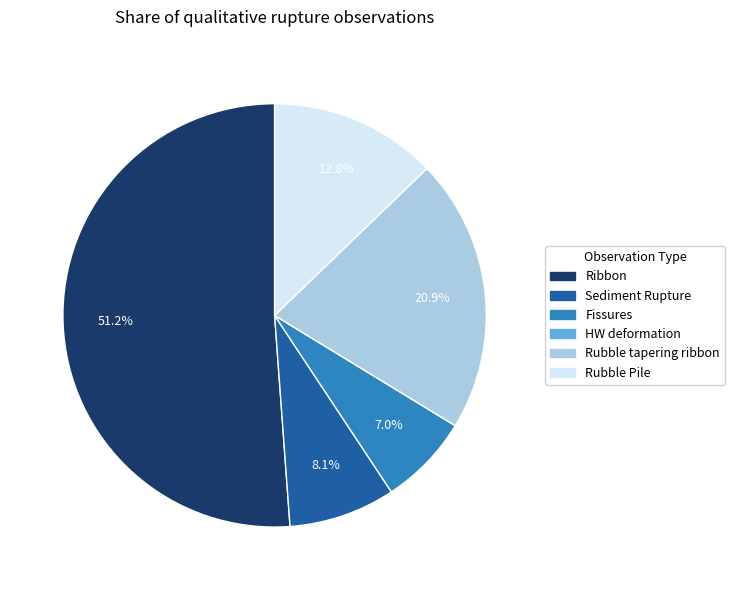

How much of the chart is everything except Fissures?

93.0%